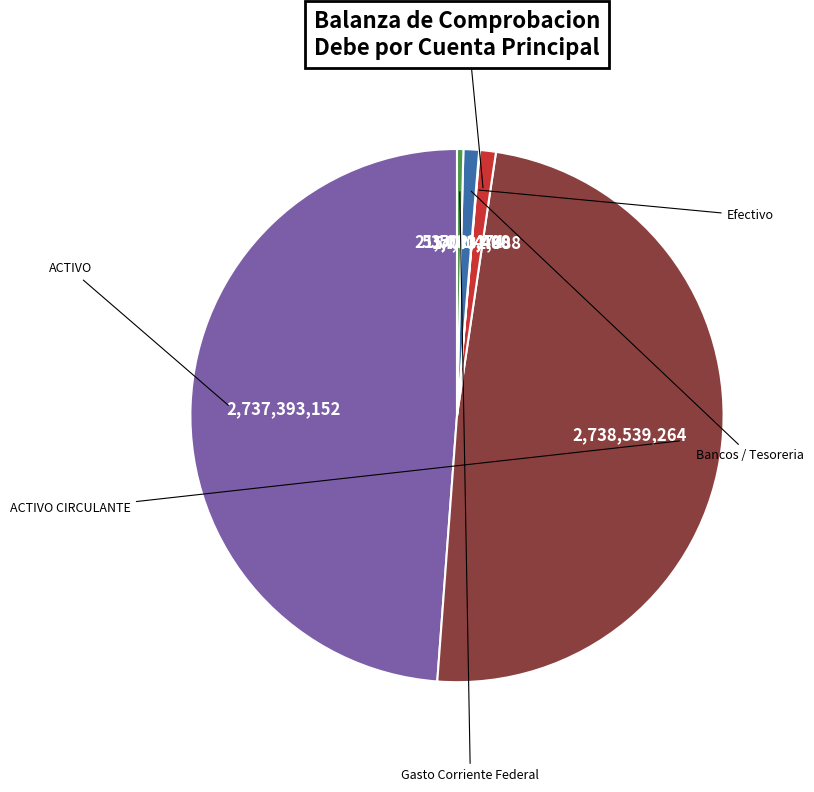

Is there a majority slice in this chart?

No